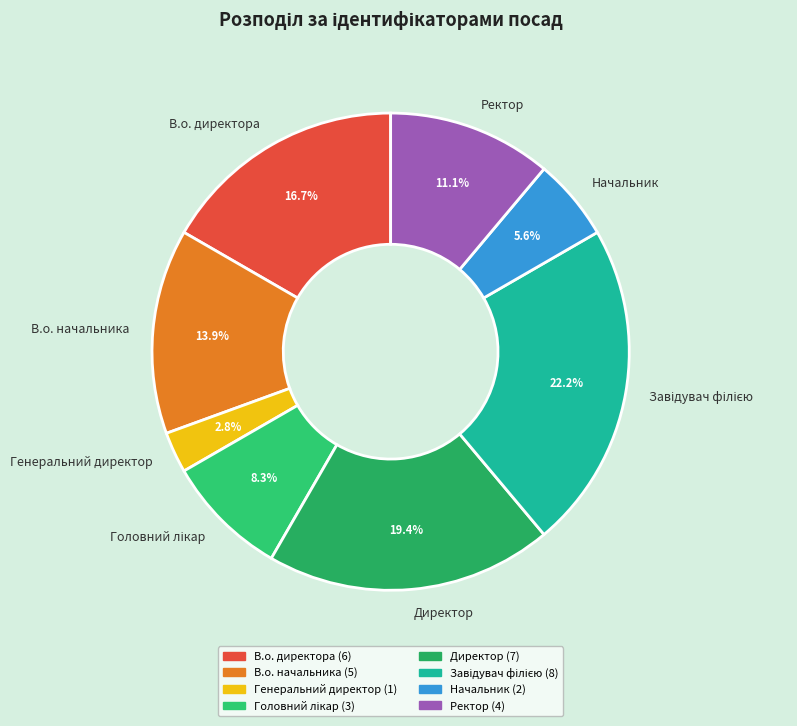

Approximately how many times larger is the value at В.о. начальника compared to Генеральний директор?

5.0